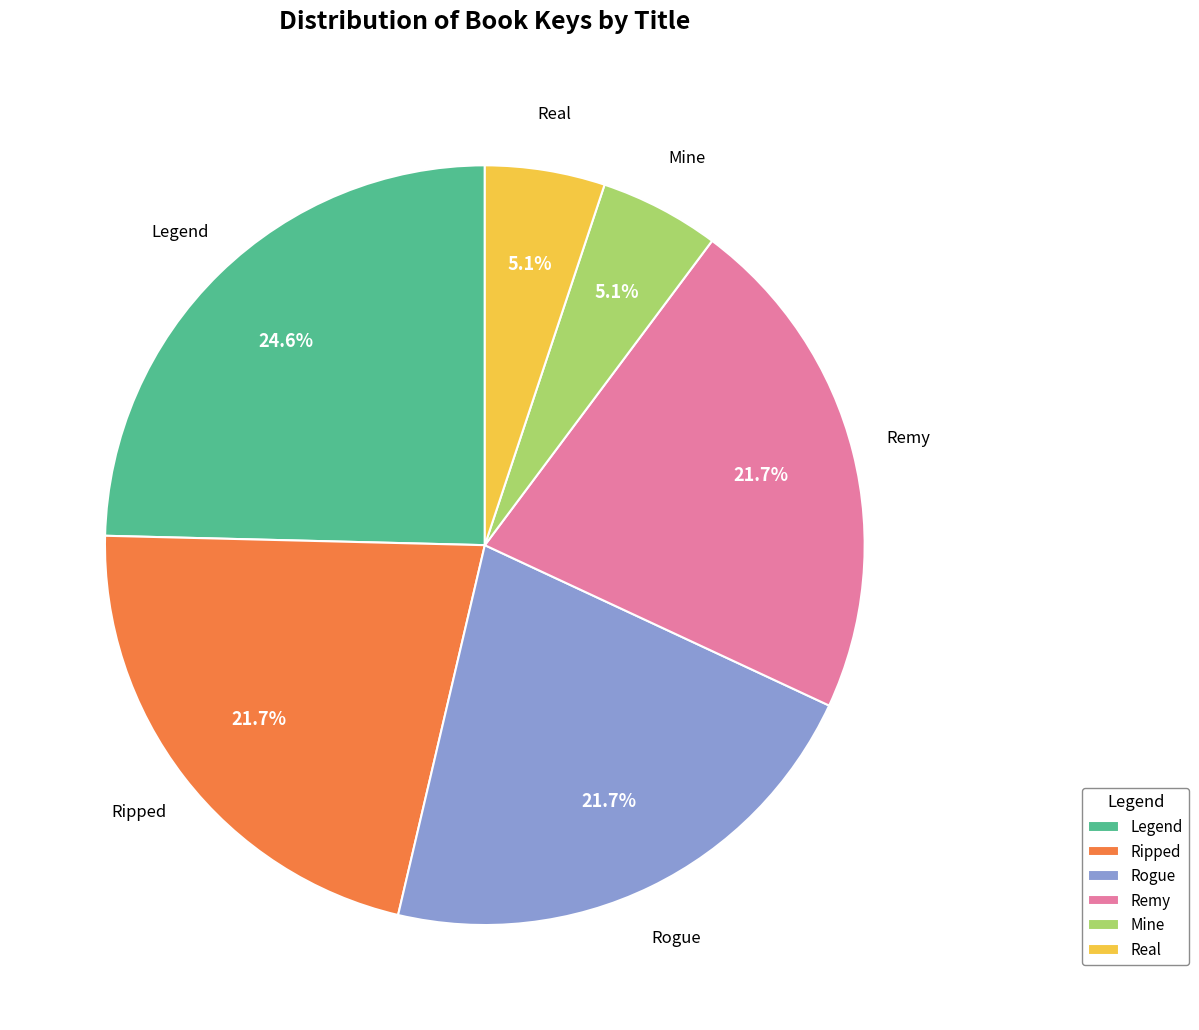

To the nearest percent, what portion does Mine represent?

5%